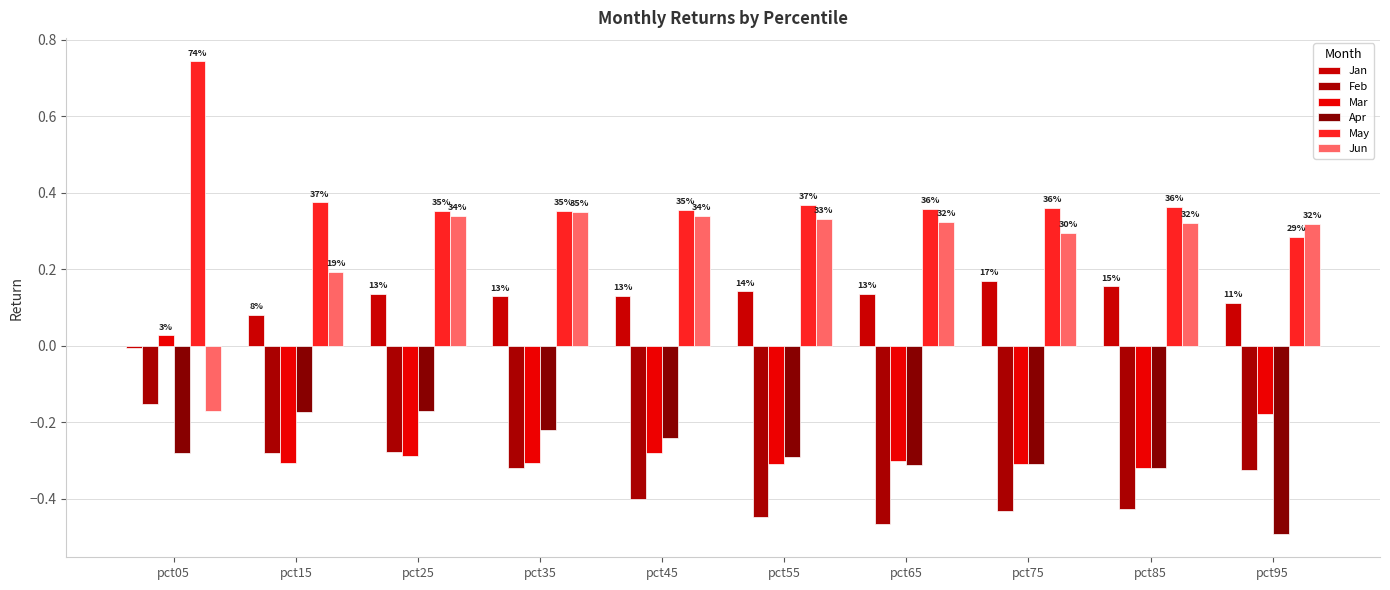

Reading right to left, transcribe all the data shown in this chart.

Jan: 0.1	0.2	0.2	0.1	0.1	0.1	0.1	0.1	0.1	-0.0
Feb: -0.3	-0.4	-0.4	-0.5	-0.4	-0.4	-0.3	-0.3	-0.3	-0.2
Mar: -0.2	-0.3	-0.3	-0.3	-0.3	-0.3	-0.3	-0.3	-0.3	0.0
Apr: -0.5	-0.3	-0.3	-0.3	-0.3	-0.2	-0.2	-0.2	-0.2	-0.3
May: 0.3	0.4	0.4	0.4	0.4	0.4	0.4	0.4	0.4	0.7
Jun: 0.3	0.3	0.3	0.3	0.3	0.3	0.3	0.3	0.2	-0.2